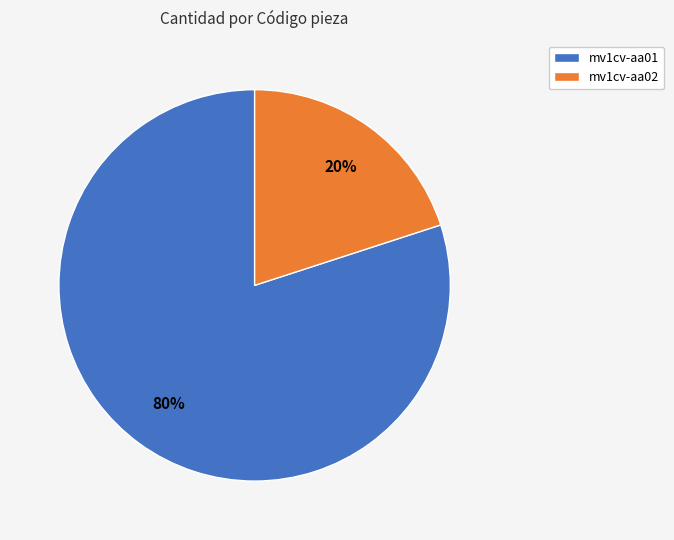

Is there any slice that represents more than half of the pie?

Yes